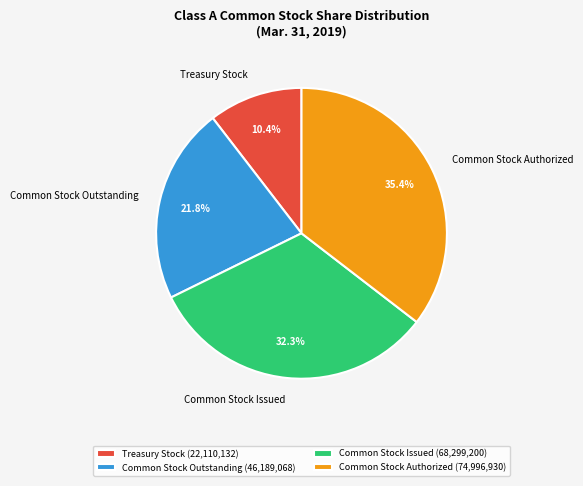

To the nearest percent, what is the difference between the largest and smallest slice percentages?

25%